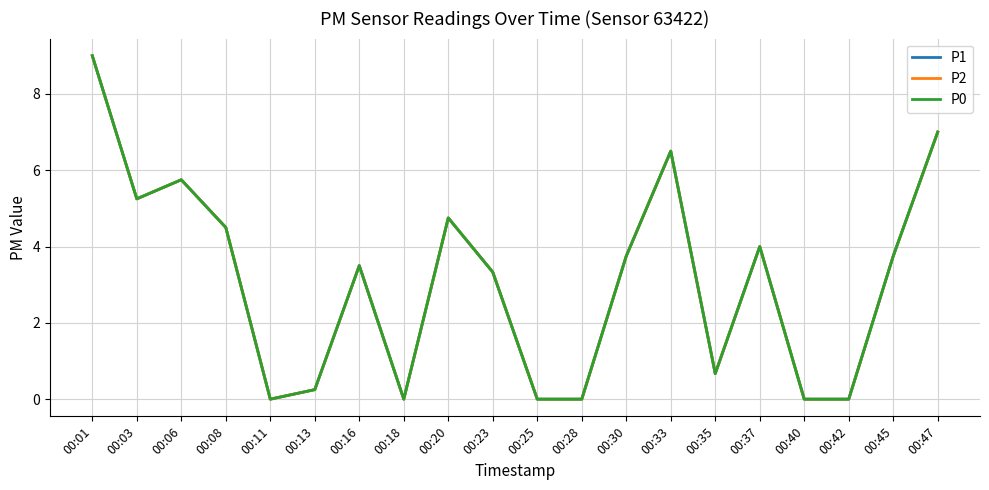

How many interior local valleys does the P1 series have?

4